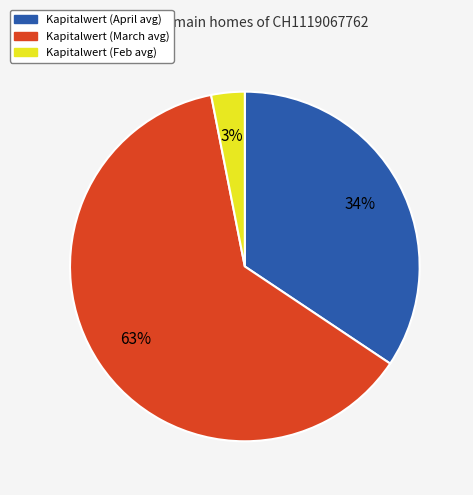

Which category has the smallest portion of the pie?

Kapitalwert (Feb avg)